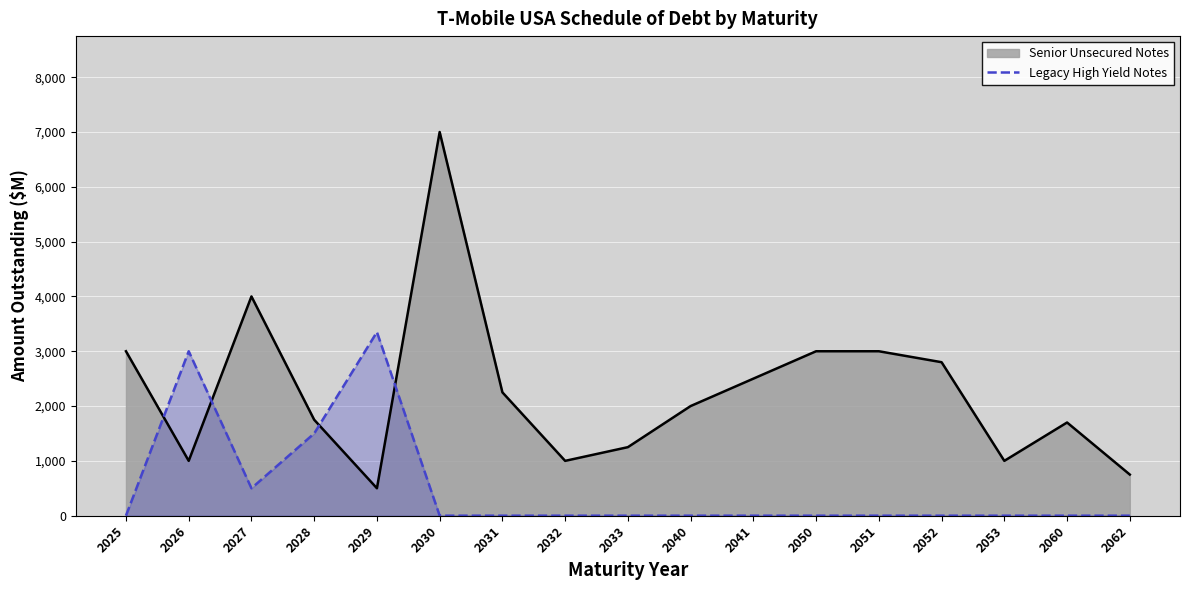

The value at 2052 is 0. True or false?

True